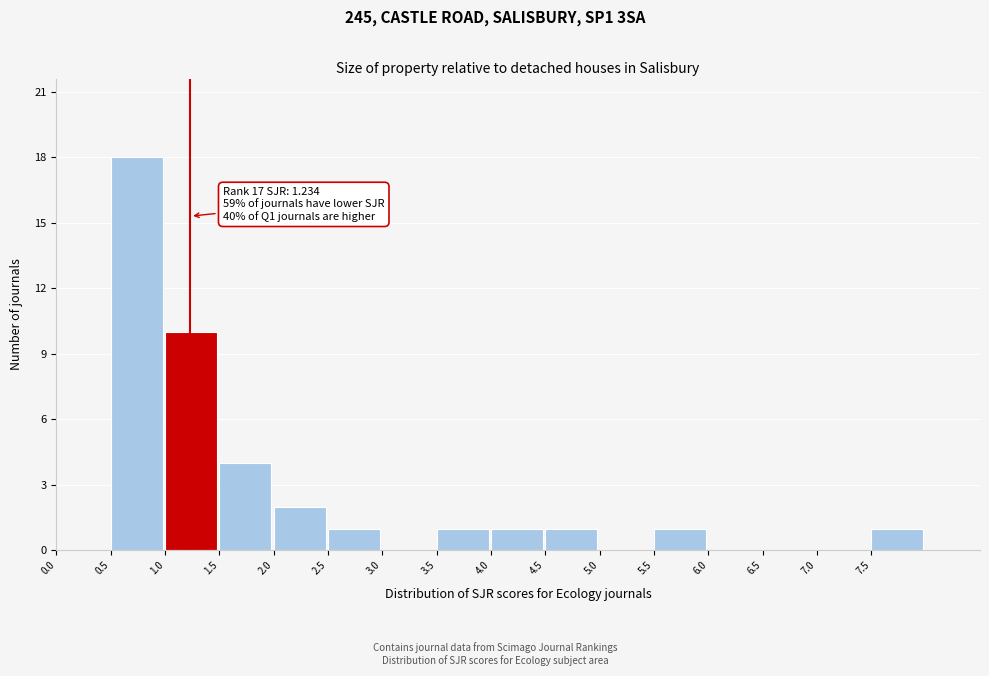

Over which range of the x-axis is the bar tallest?

0.5 to 1.0